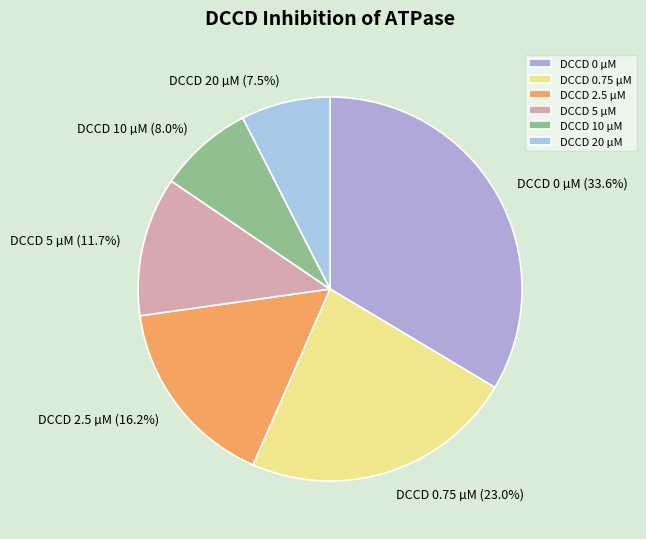

Combined, what portion of the pie is DCCD 20 µM and DCCD 0 µM?

41.1%